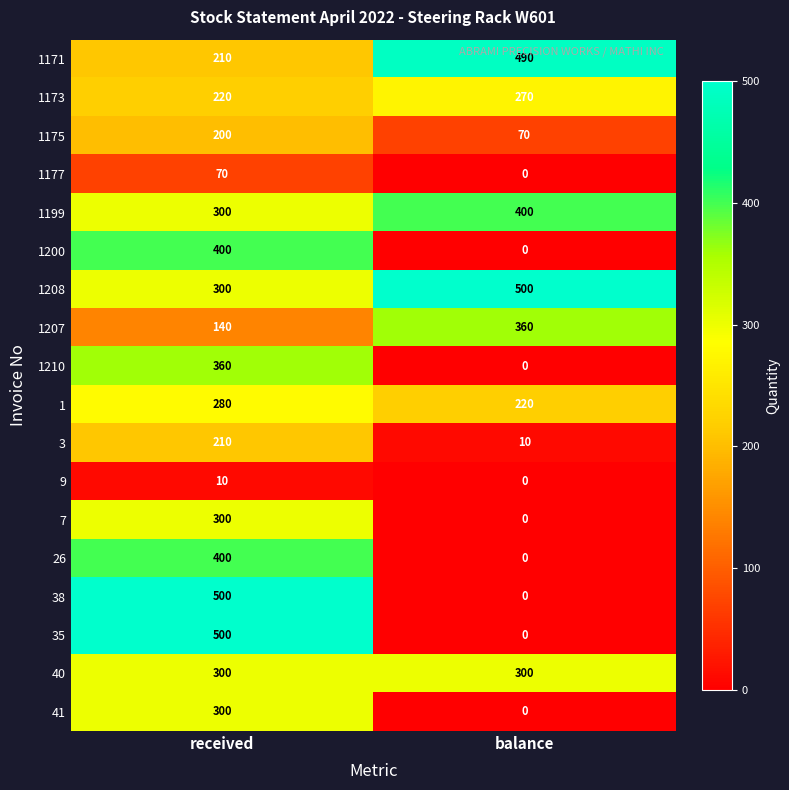

What is the maximum value for 3?

210